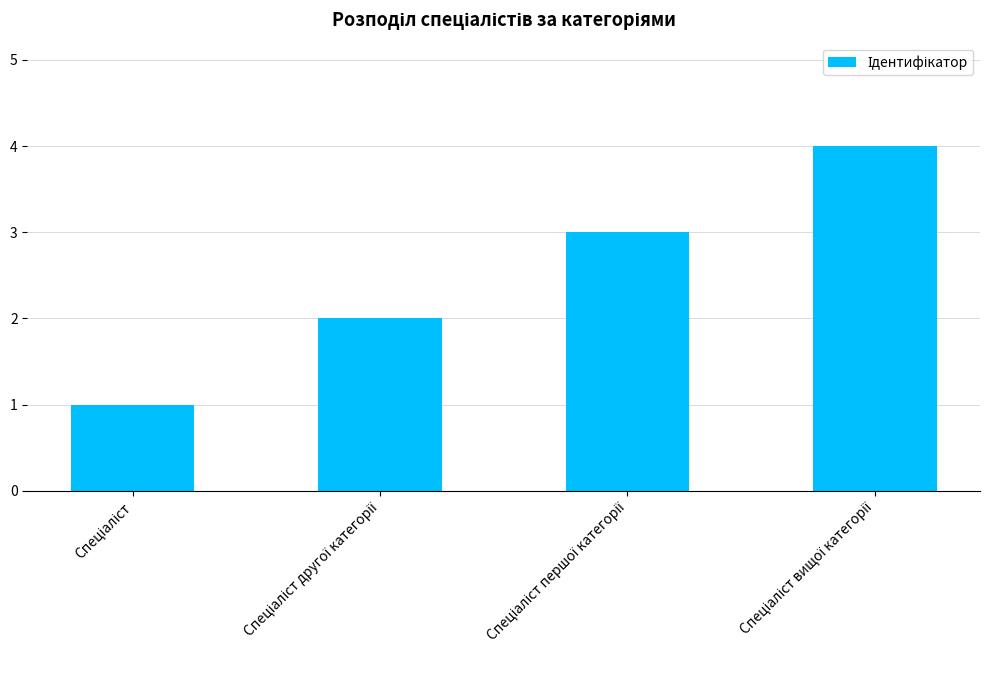

What is the difference between the maximum and minimum values?

3